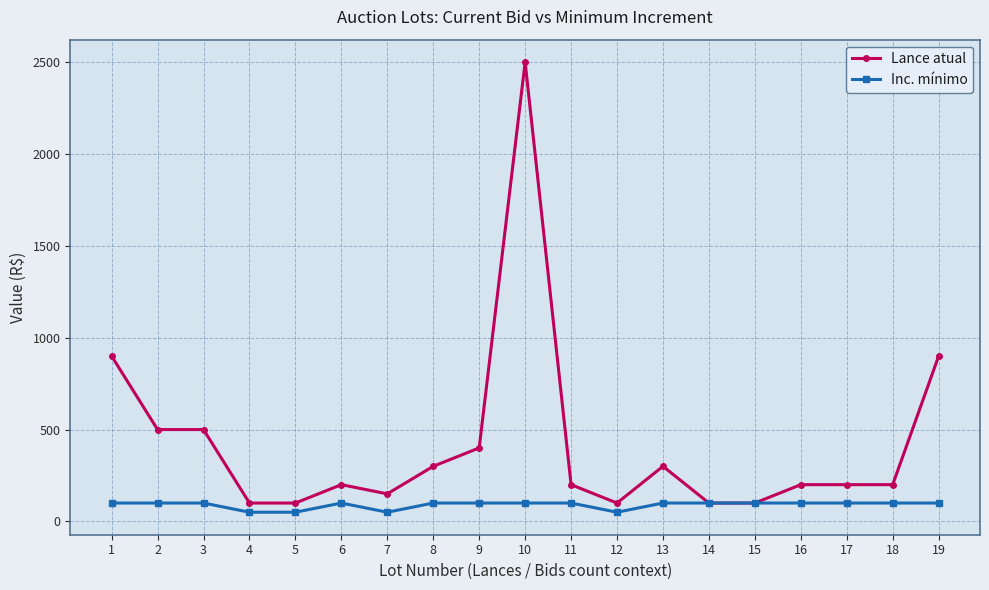

Reading right to left, extract all data points from this chart.

Lance atual: 19=900	18=200	17=200	16=200	15=100	14=100	13=300	12=100	11=200	10=2500	9=400	8=300	7=150	6=200	5=100	4=100	3=500	2=500	1=900
Inc. mínimo: 19=100	18=100	17=100	16=100	15=100	14=100	13=100	12=50	11=100	10=100	9=100	8=100	7=50	6=100	5=50	4=50	3=100	2=100	1=100